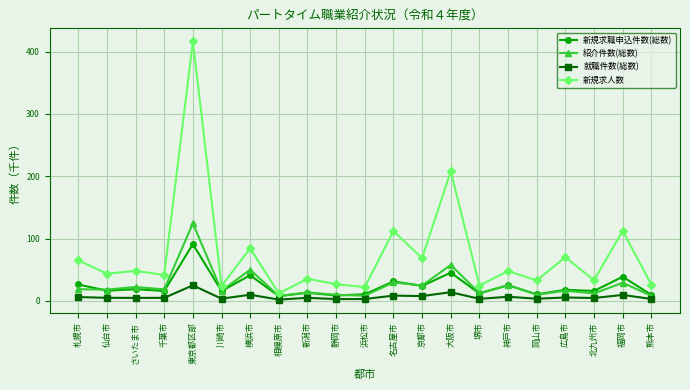

True or false: 就職件数(総数) and 新規求人数 intersect in this chart.

False